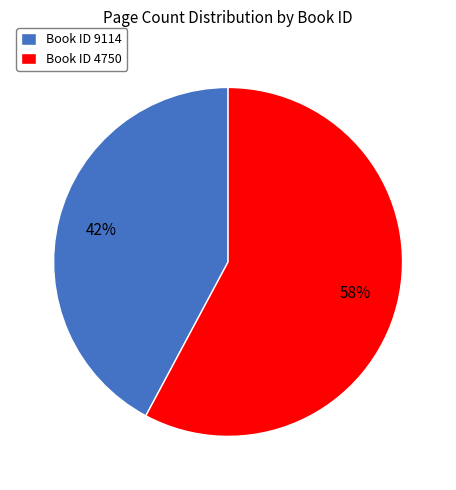

How many slices are in this pie chart?

2